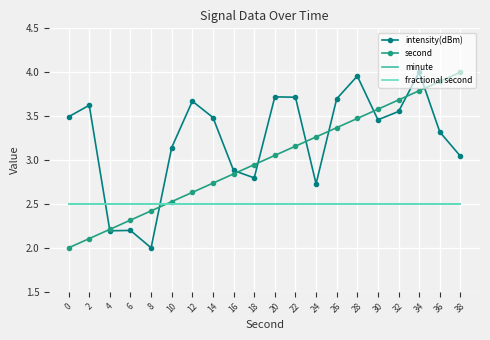

What is the value of the fractional second point at the 12th from the left?

2.5